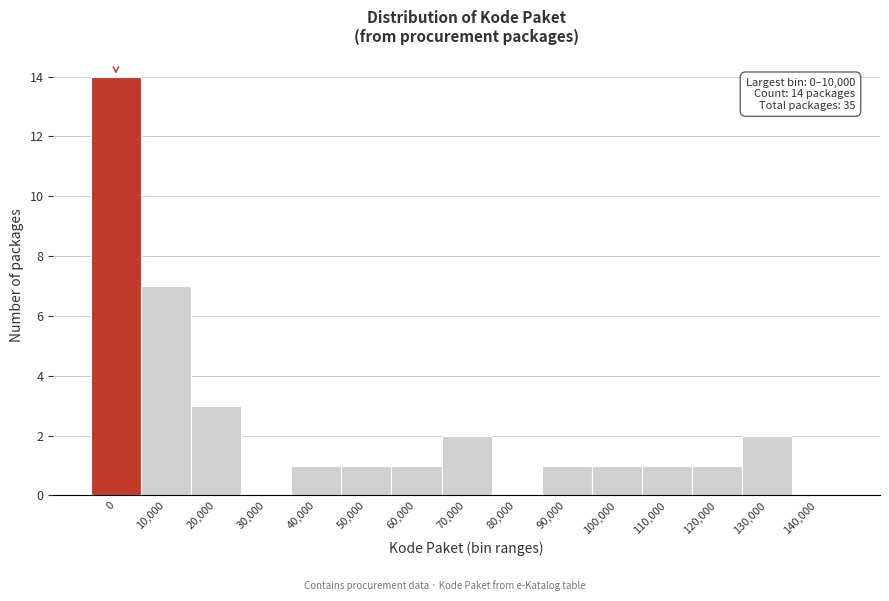

Reading right to left, list all the values displayed in this chart.

140,000=0	130,000=2	120,000=1	110,000=1	100,000=1	90,000=1	80,000=0	70,000=2	60,000=1	50,000=1	40,000=1	30,000=0	20,000=3	10,000=7	0=14